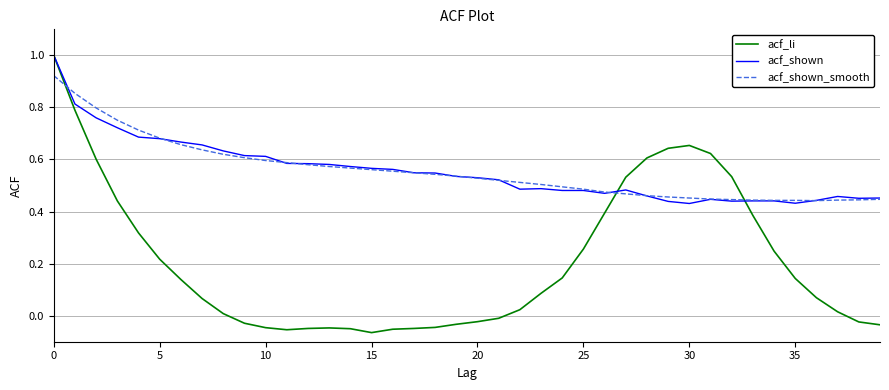

Which series has the largest range (max minus min)?

acf_li